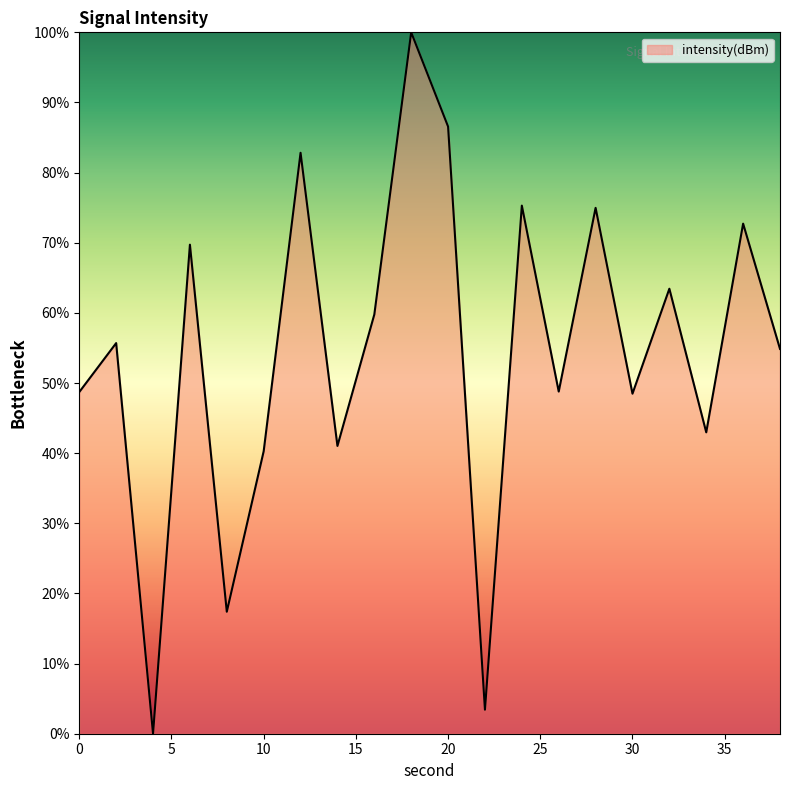

Does the chart display data point markers on the line(s)?

No